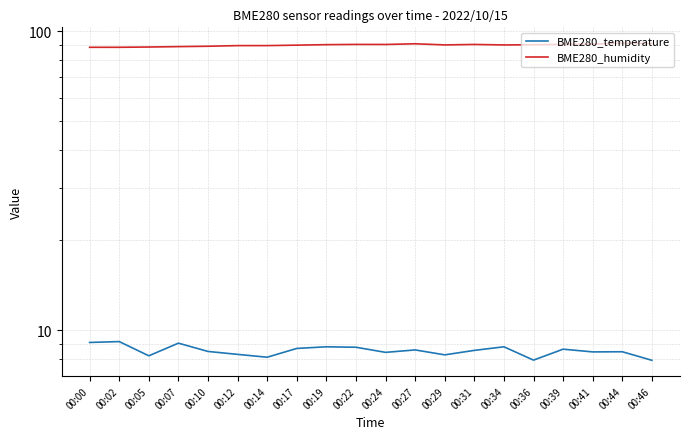

What is the difference between the maximum and minimum values in the BME280_humidity series?

2.8